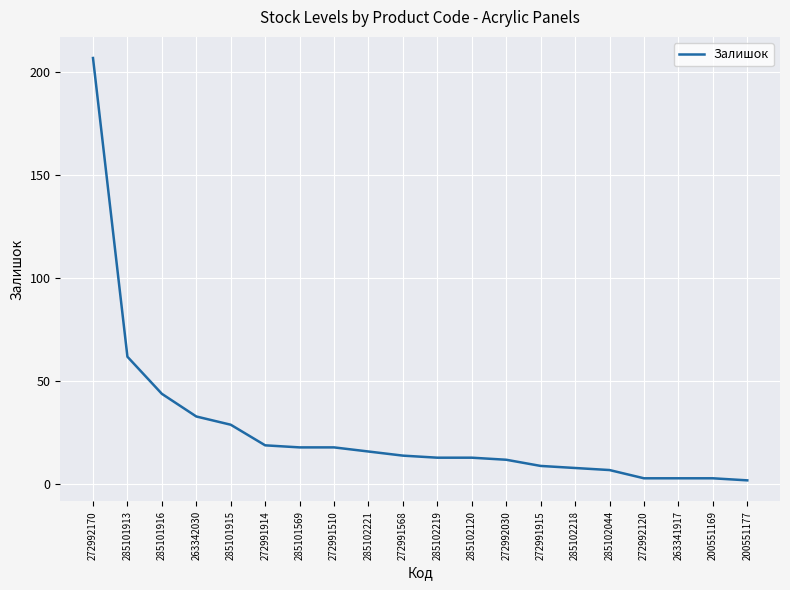

Which label corresponds to the largest value in the chart?

272992170